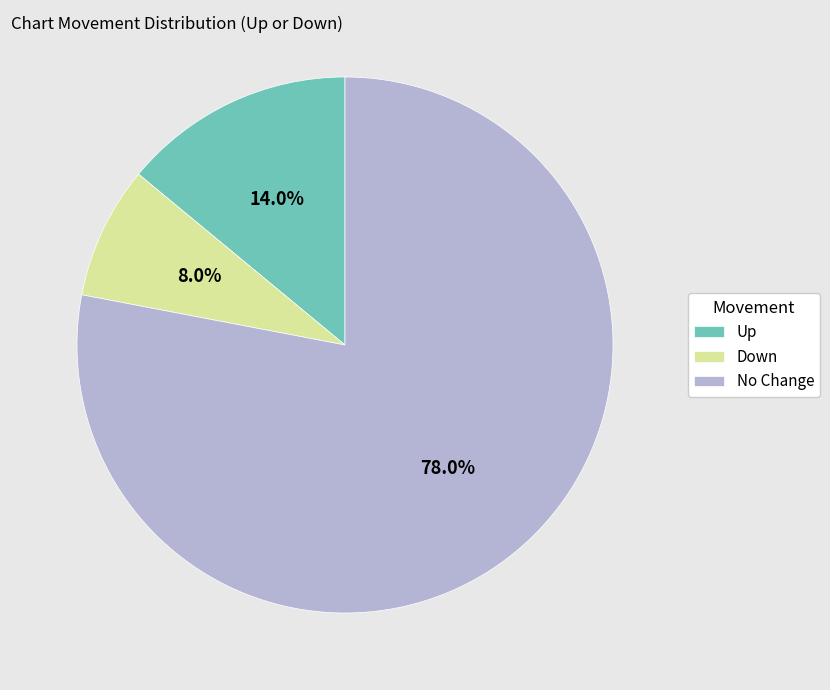

Which slice is the smallest?

Down